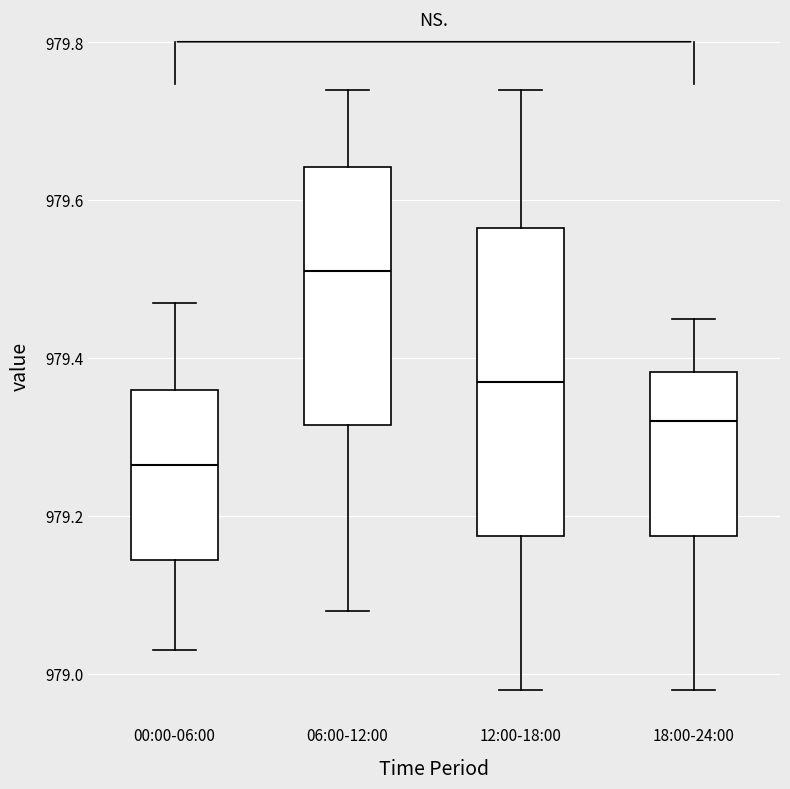

Comparing the boxes themselves (not the whiskers), which one is the tallest?

12:00-18:00